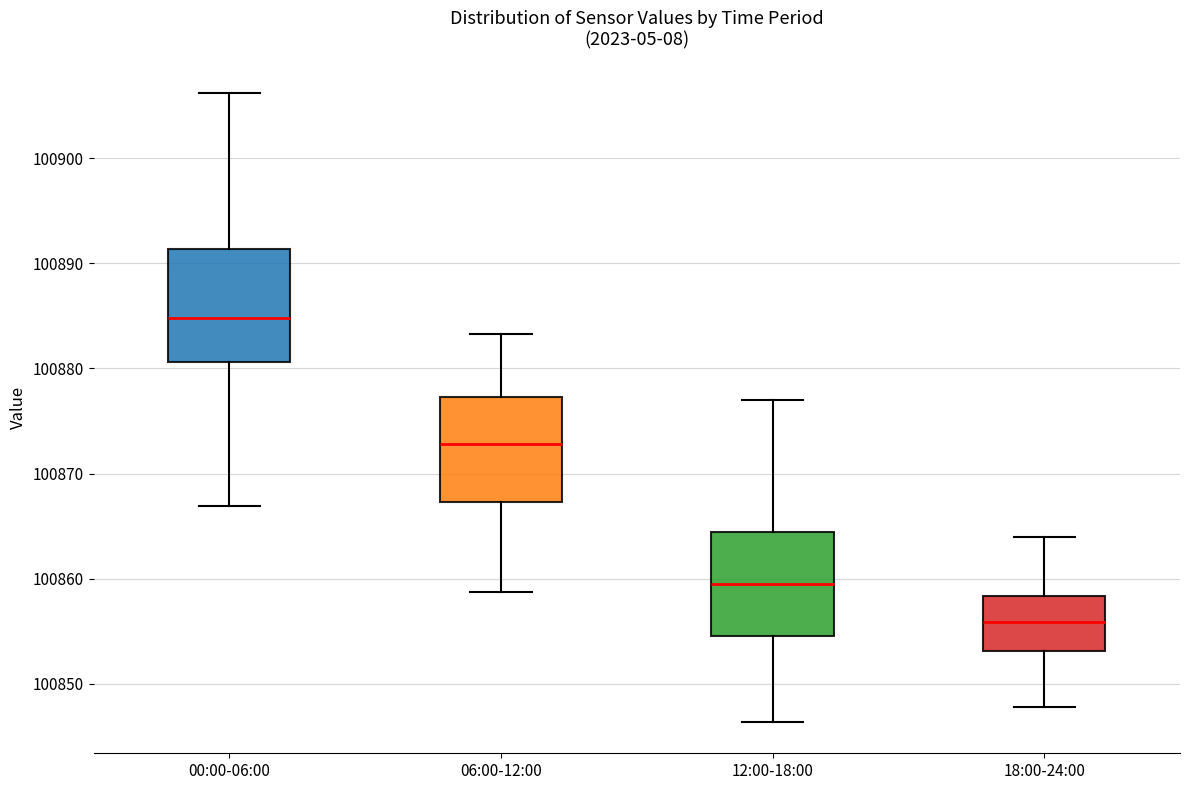

Where is the upper edge of the box for 00:00-06:00 on the y-axis? The values are not printed on the chart, so give them approximately, as read against the axis.

100891